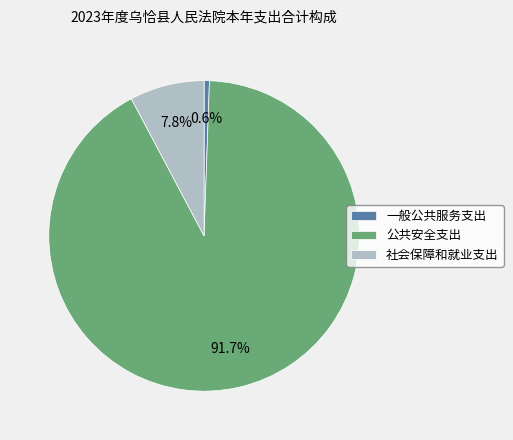

Rank the categories by value from lowest to highest.

一般公共服务支出, 社会保障和就业支出, 公共安全支出